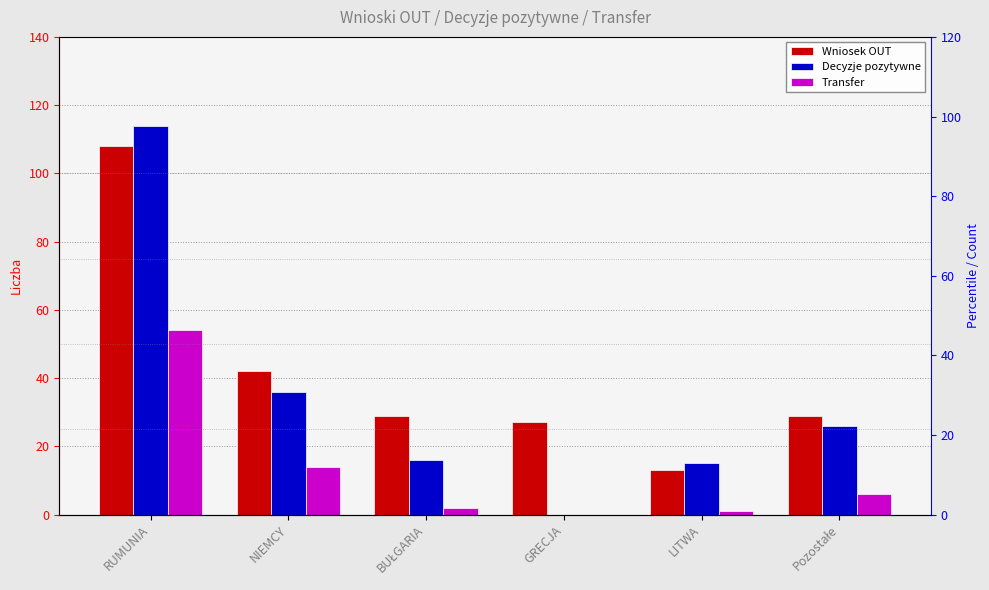

Rank the series by their maximum value, from highest to lowest.

Decyzje pozytywne, Wniosek OUT, Transfer